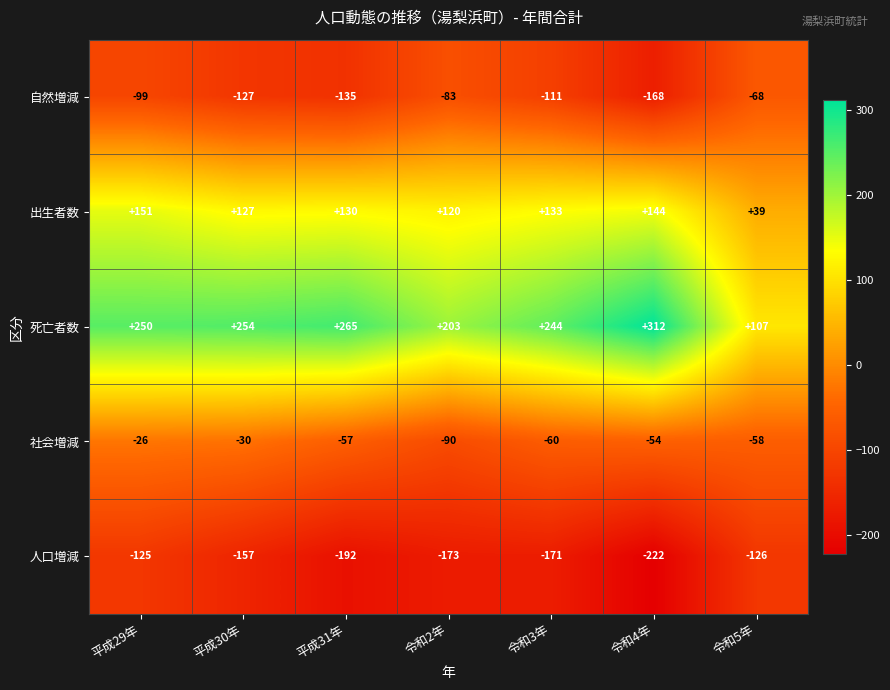

Is it true that 人口増減 equals -71 at 令和5年?

False